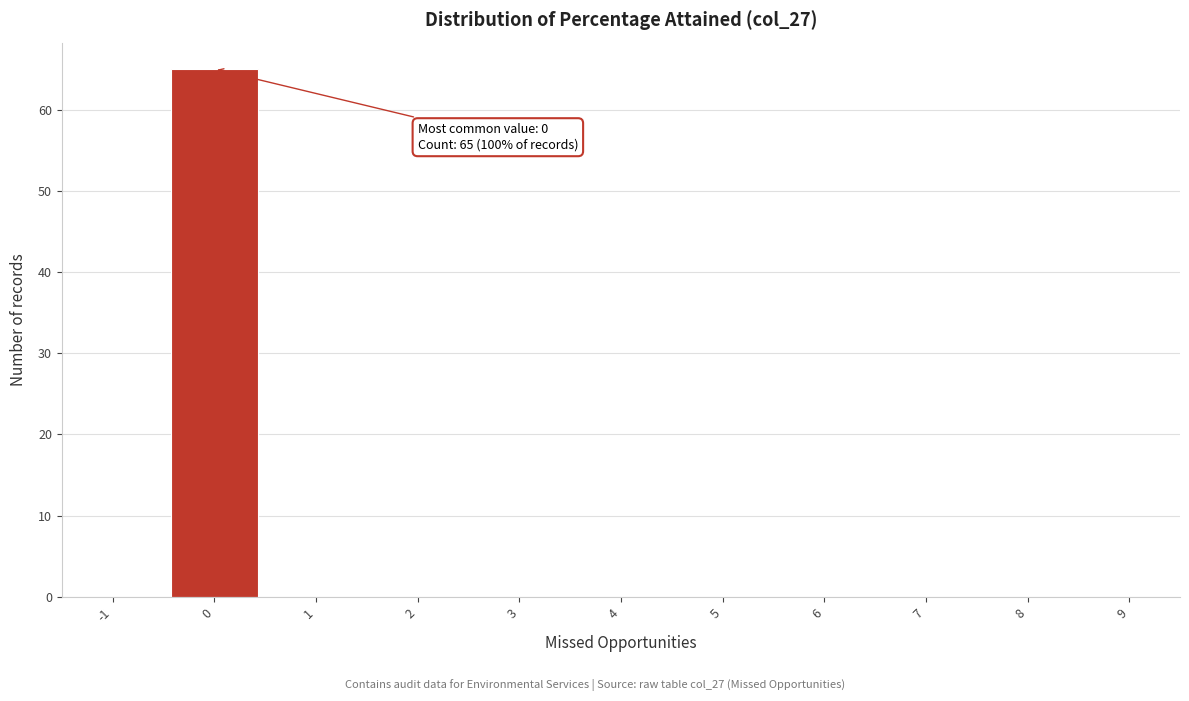

Reading left to right, what are all the values shown in this chart?

-1=0	0=65	1=0	2=0	3=0	4=0	5=0	6=0	7=0	8=0	9=0